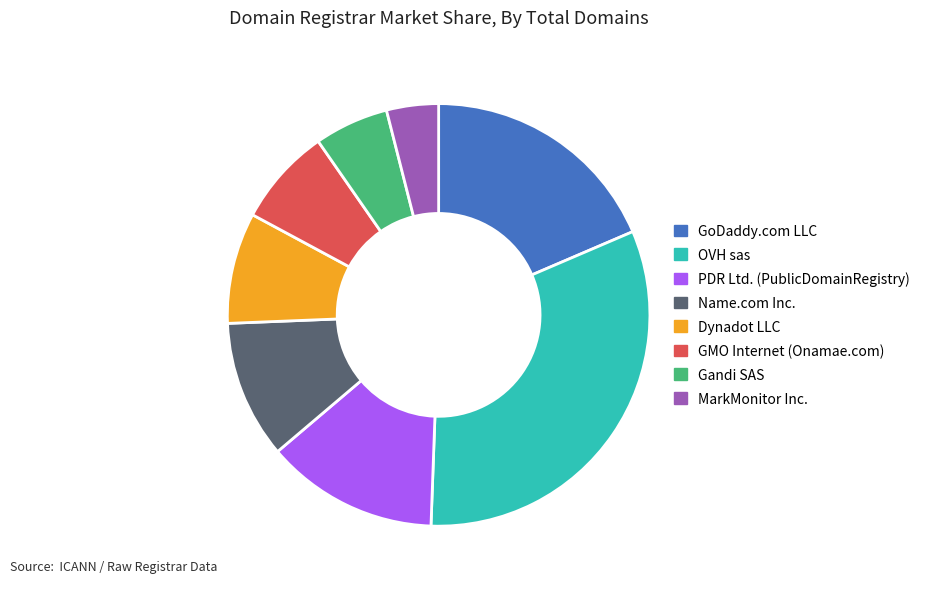

Is there any slice that represents more than half of the pie?

No